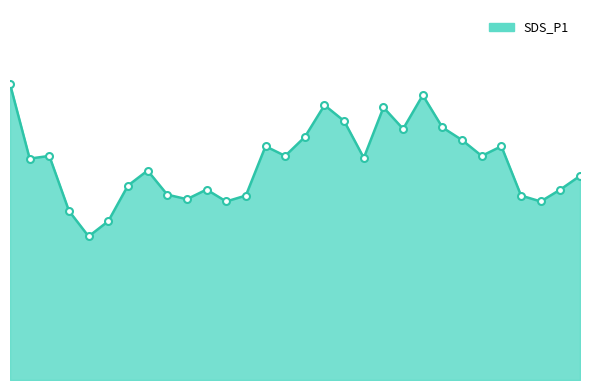

Does the chart display data point markers on the line(s)?

No